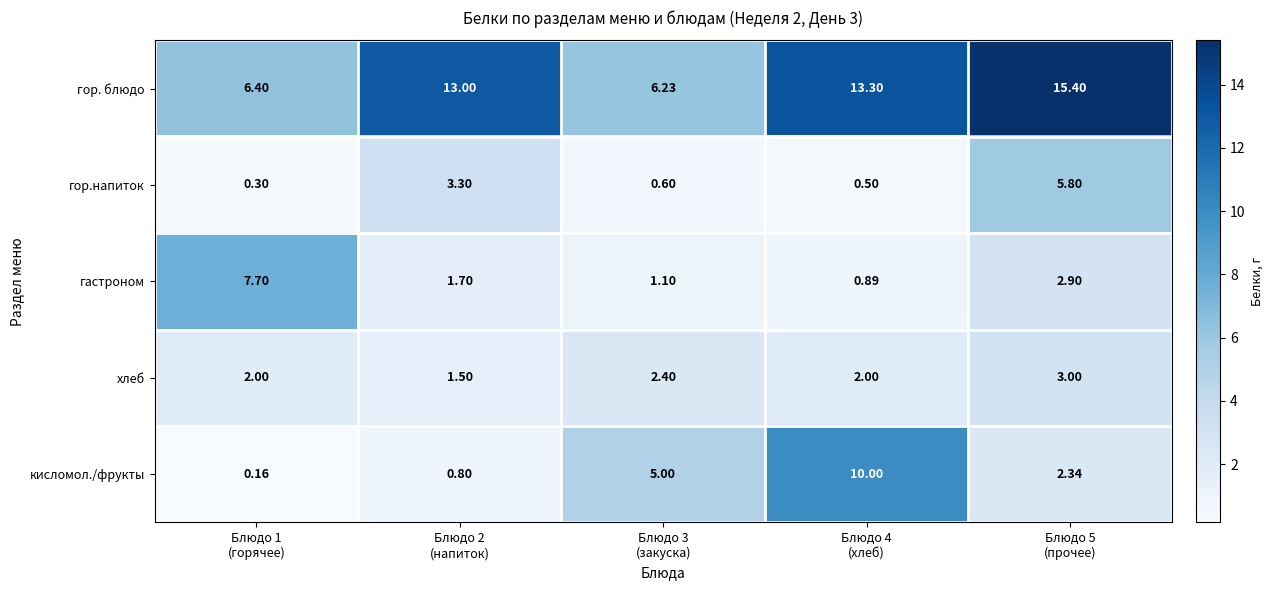

Which series has the largest range (max minus min)?

кисломол./фрукты